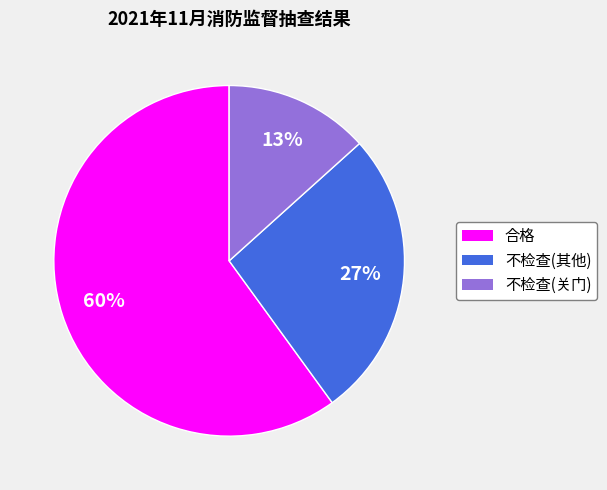

To the nearest percent, what percentage of the pie is 不检查(其他)?

27%